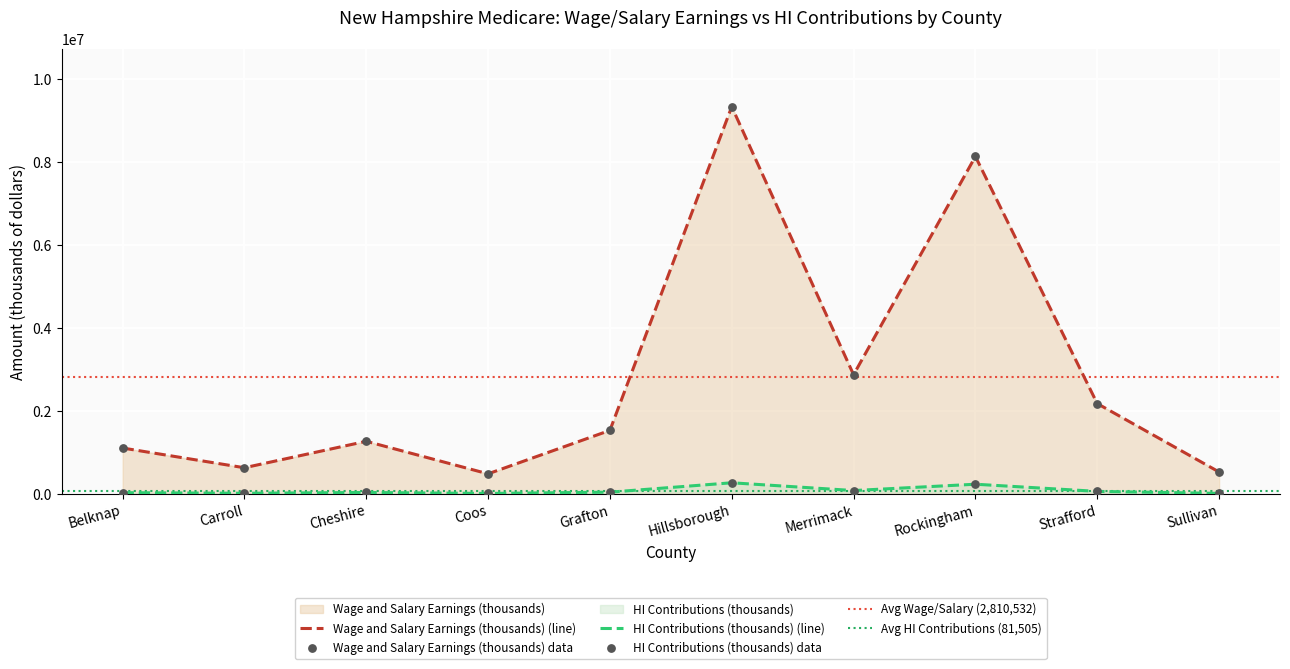

Which series has the widest spread of Y values?

Wage and Salary Earnings (thousands)